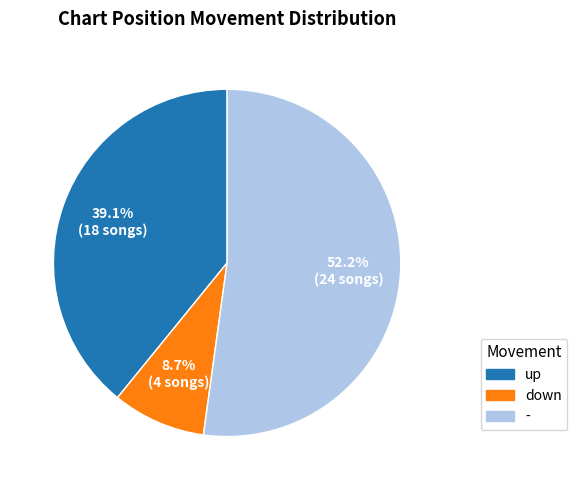

Does - represent more than half of the total?

Yes